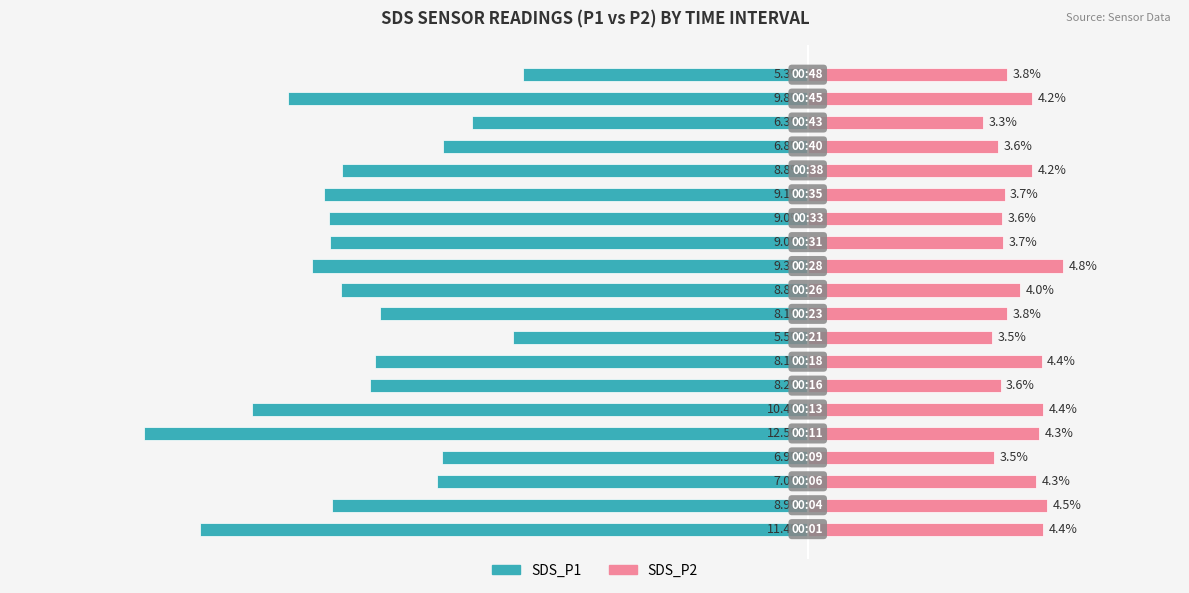

Which series changed the most between 16 and 17?

SDS_P1